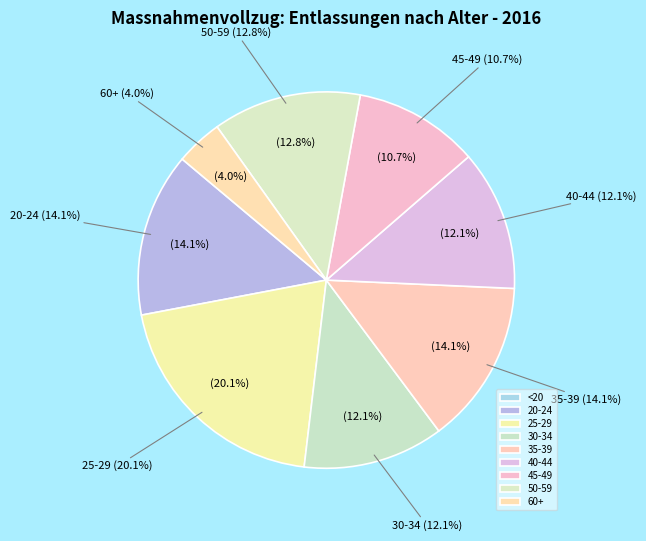

Count the number of slices in the pie.

9